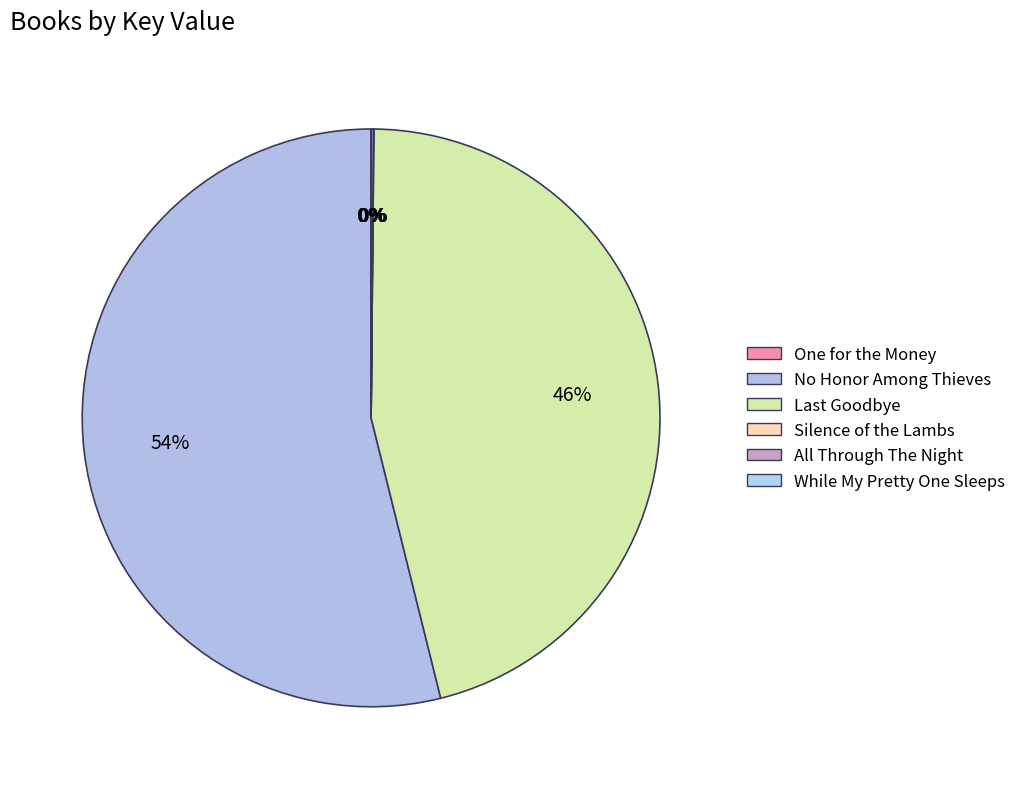

True or false: One for the Money accounts for 1% of the total.

False